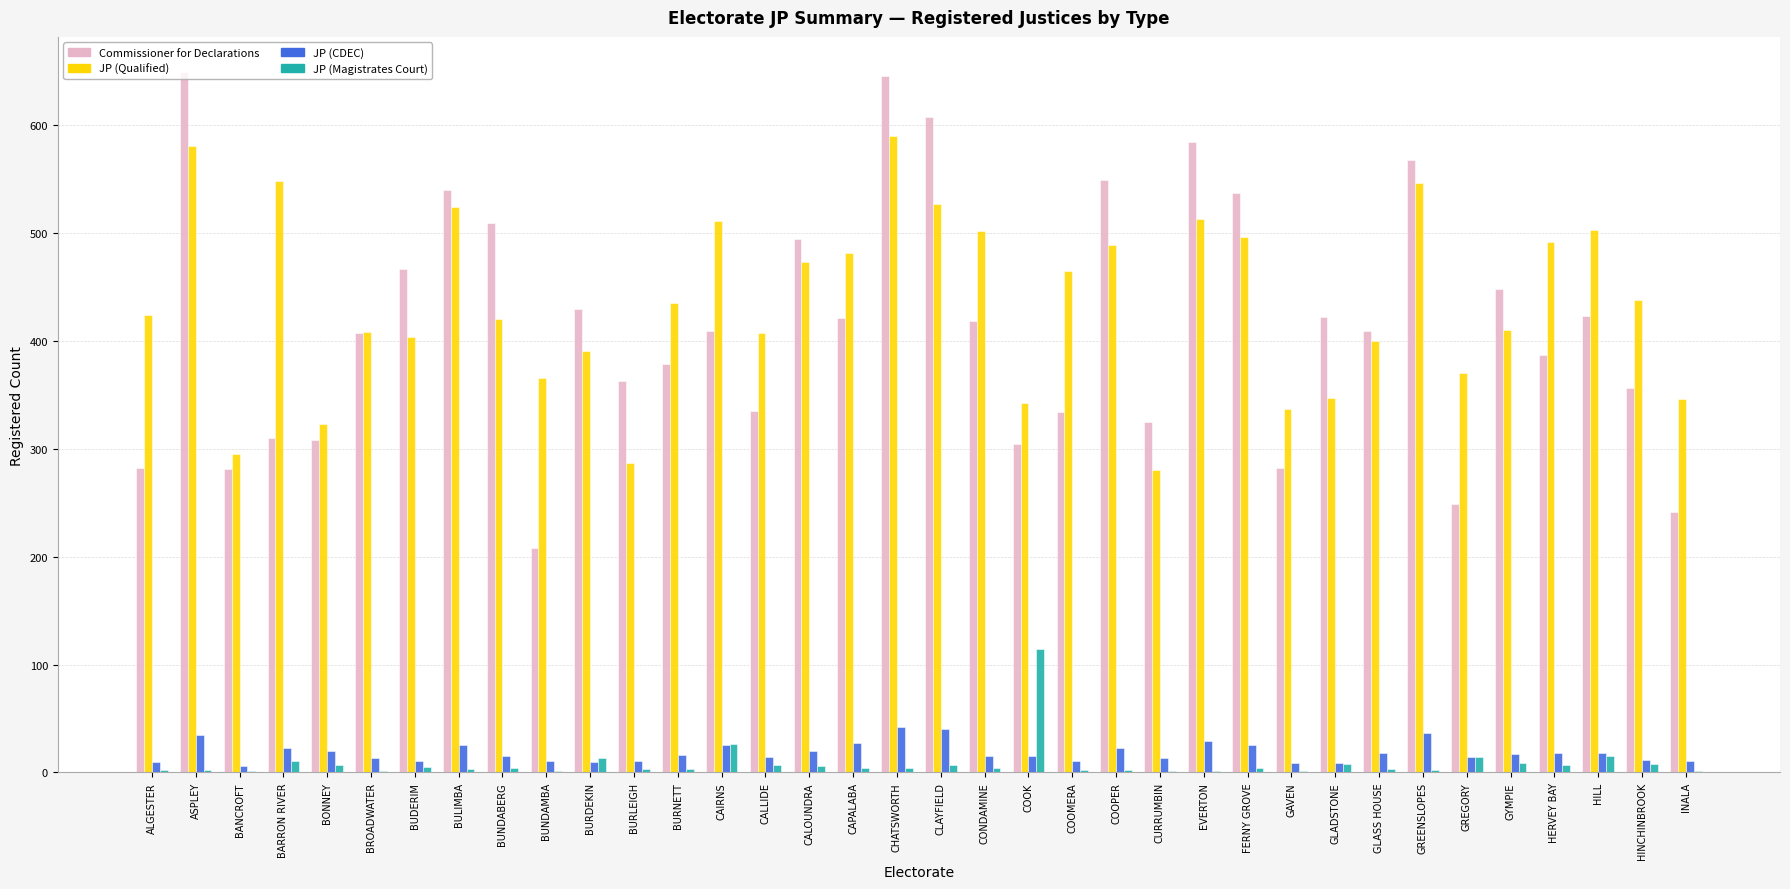

Which series has the widest spread of values?

Commissioner for Declarations